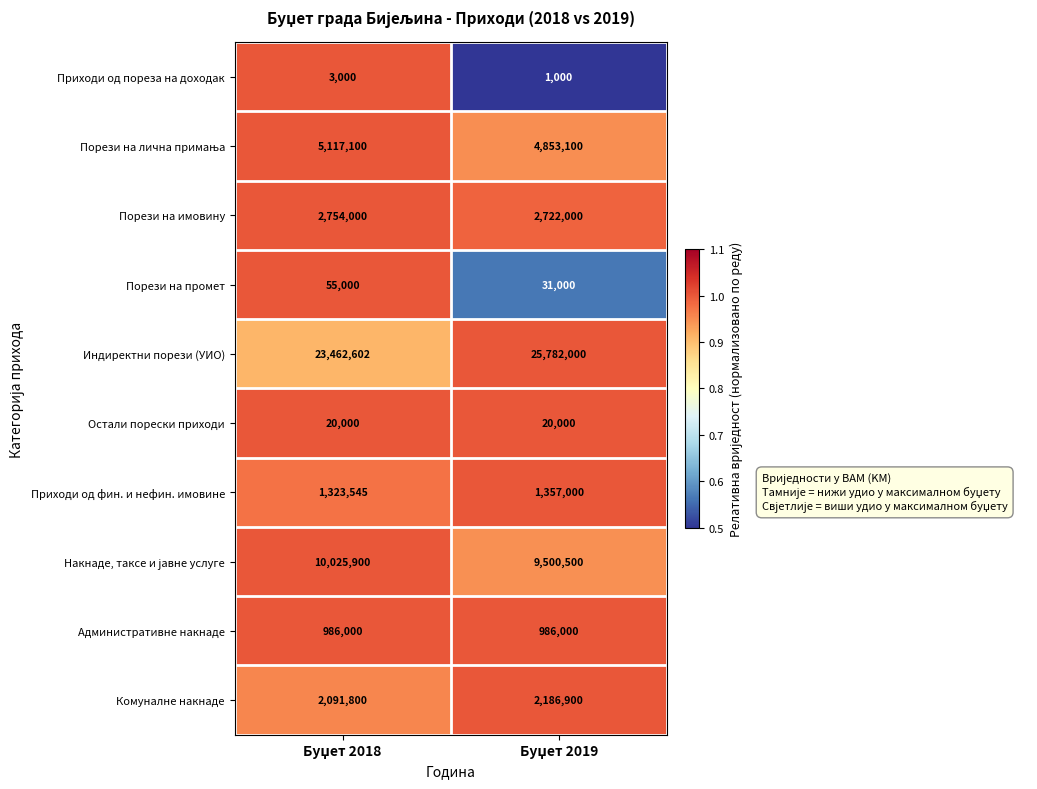

What is the smallest value displayed?

1000